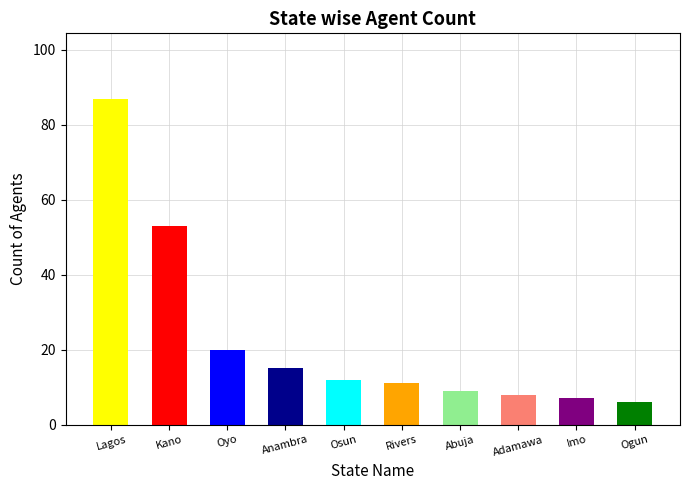

How many bars are there in total?

10